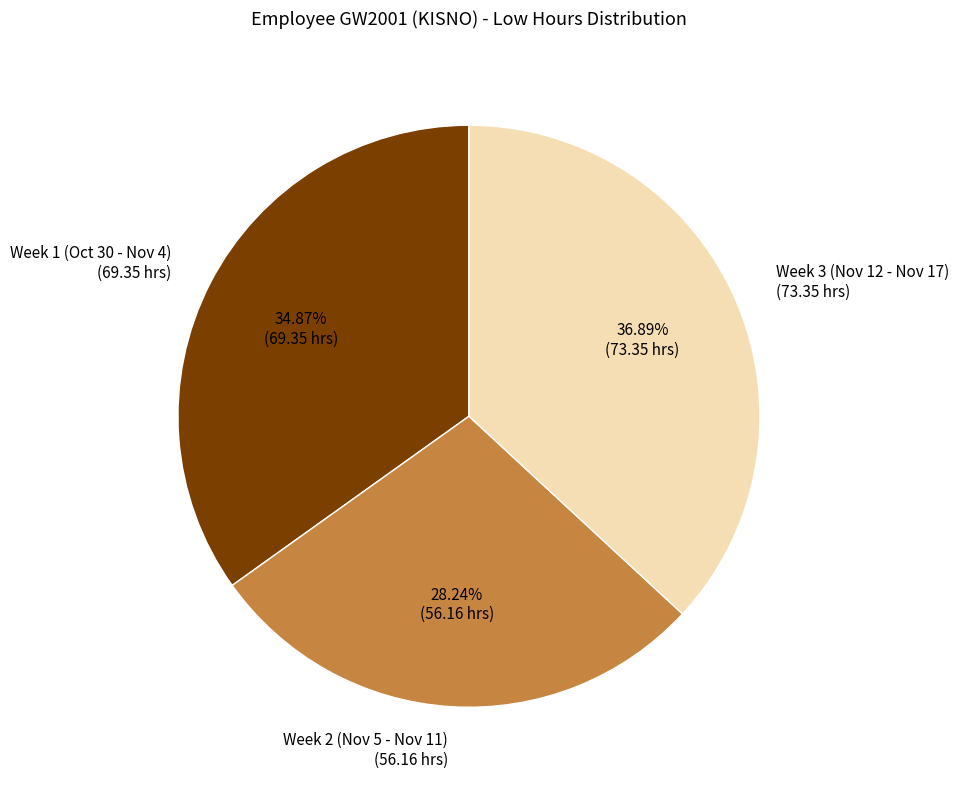

Does any single category account for the majority?

No